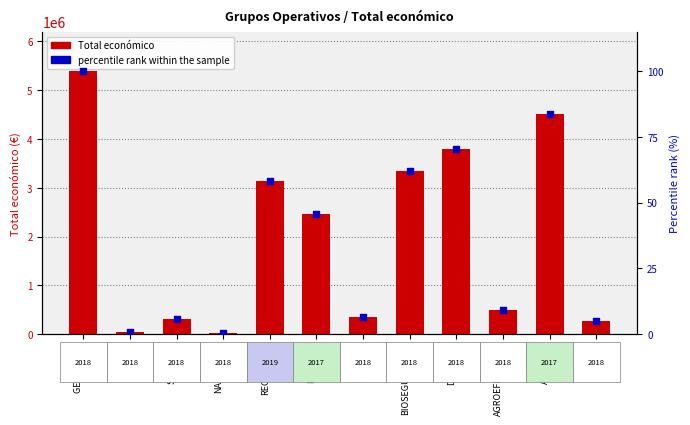

What are all the series names shown in the legend?

Total económico, percentile rank within the sample